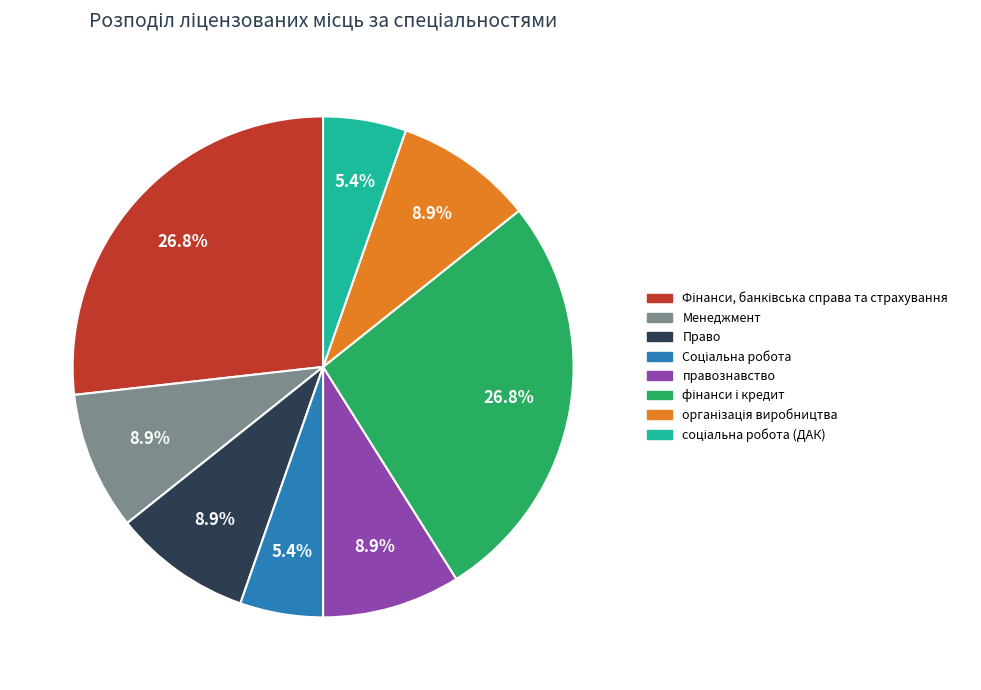

Does any single category account for the majority?

No